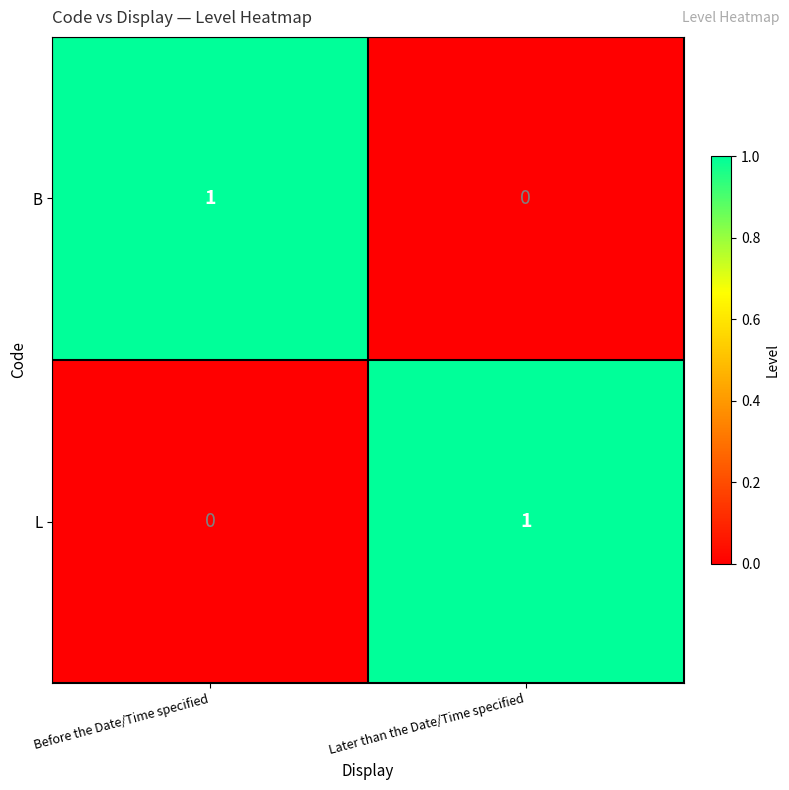

At which label does L reach its minimum?

Before the Date/Time specified